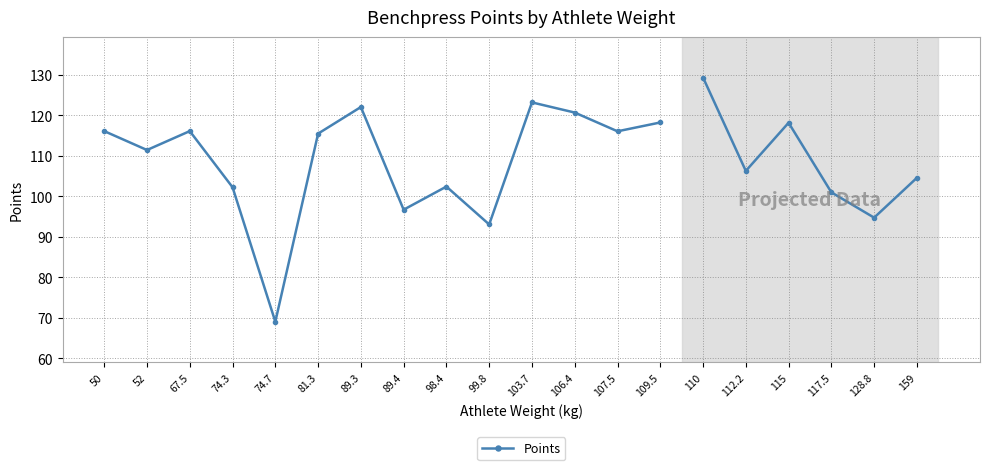

What is the difference between the values at 50 and 99.8?

23.1